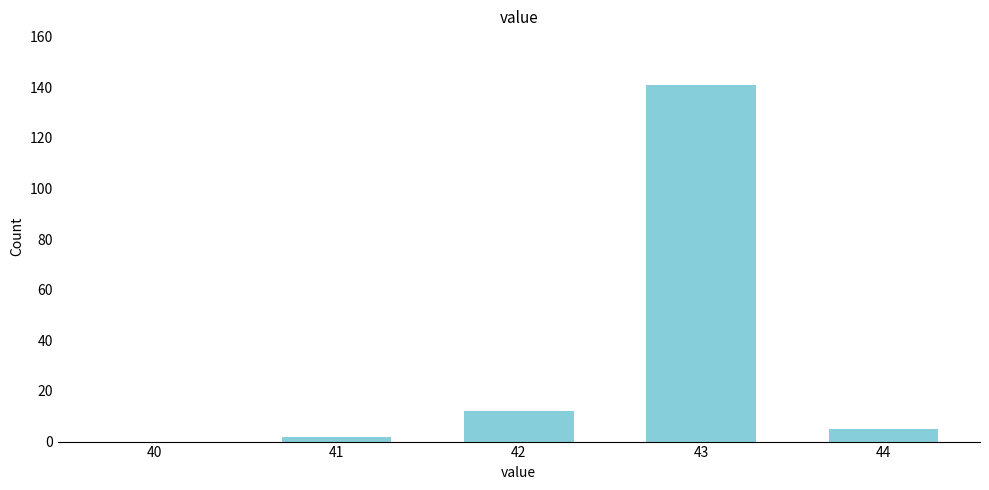

Reading left to right, extract all data points from this chart.

40=0	41=2	42=12	43=141	44=5